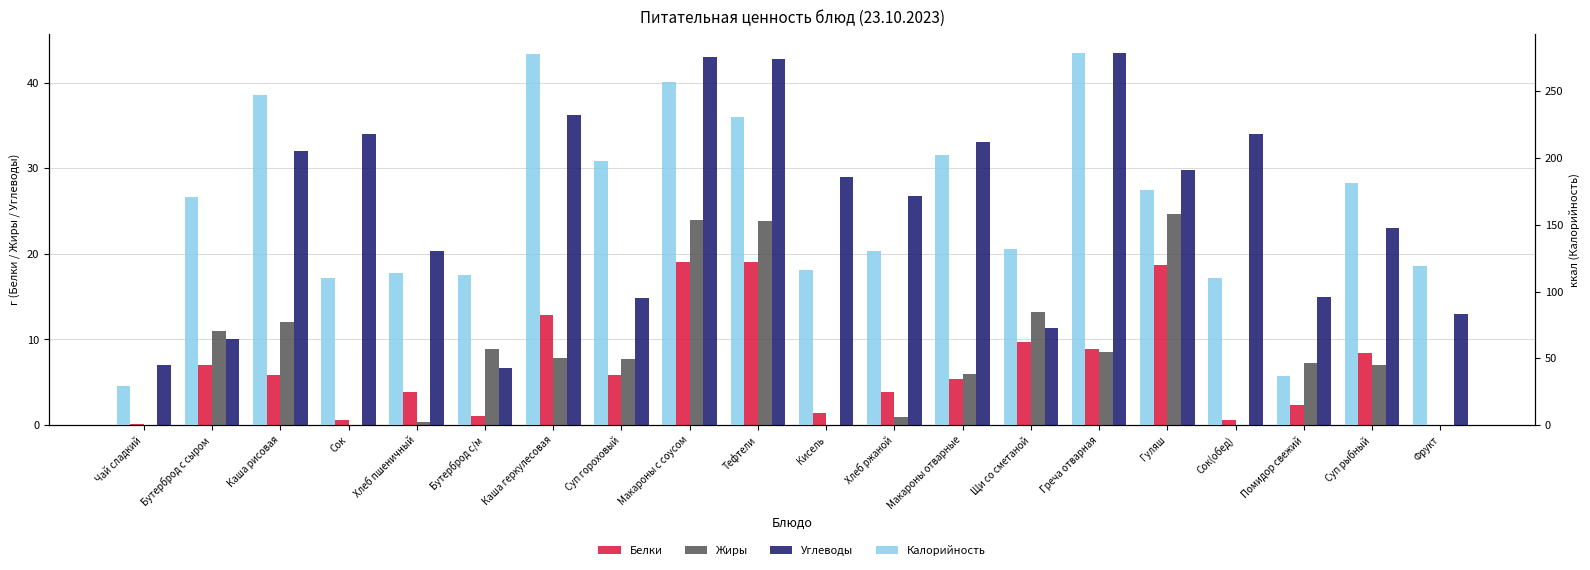

At which label is Жиры closest to 12?

Каша рисовая